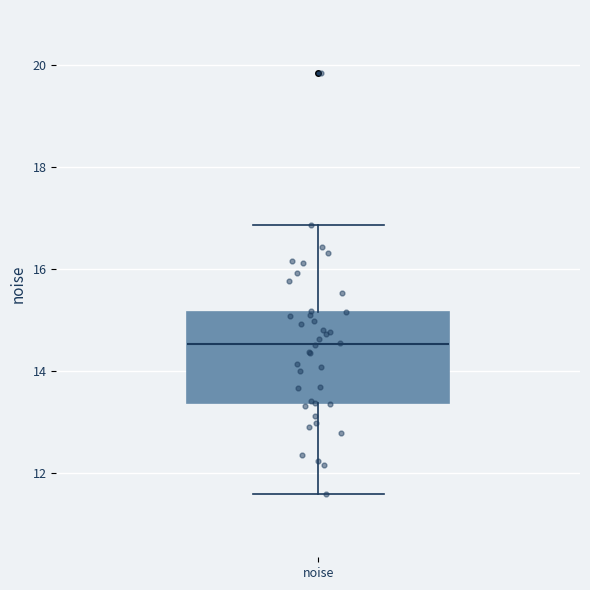

Read this box plot against the y-axis: the position of the median line, the range covered by the box, and the ends of both whiskers. The values are not printed on the chart, so give them approximately, as read against the axis.

median 14.6, box 13.4 to 15.2, whiskers 11.6 to 16.8